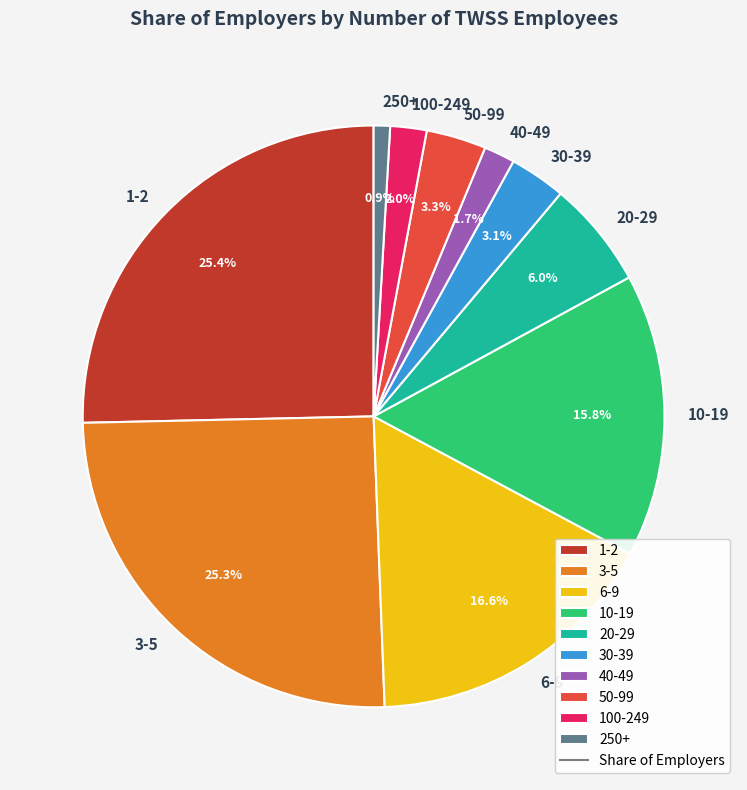

What percentage is NOT represented by 6-9?

83.4%